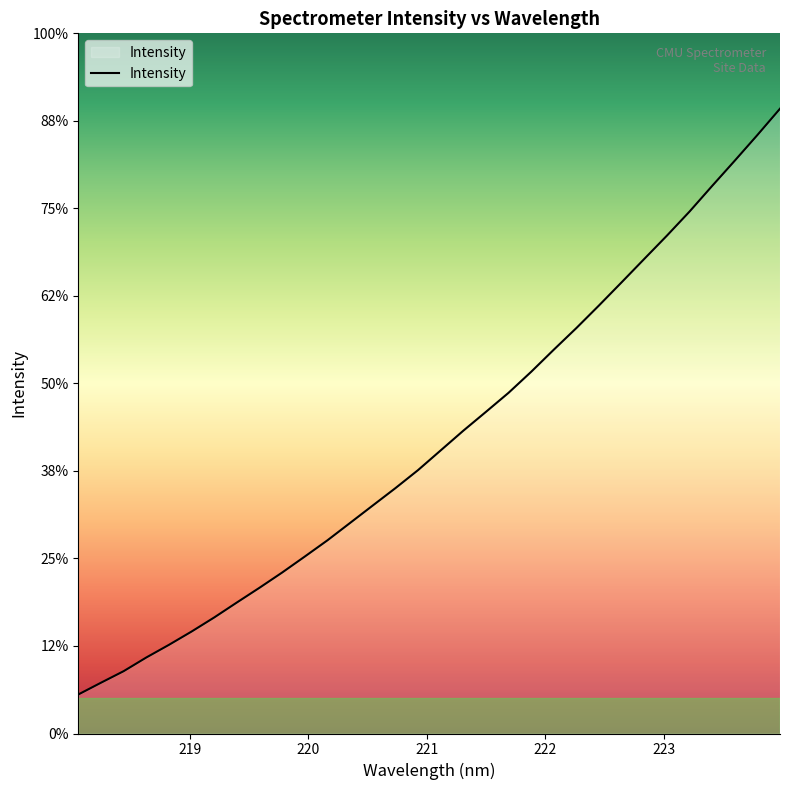

Does the chart display data point markers on the line(s)?

No